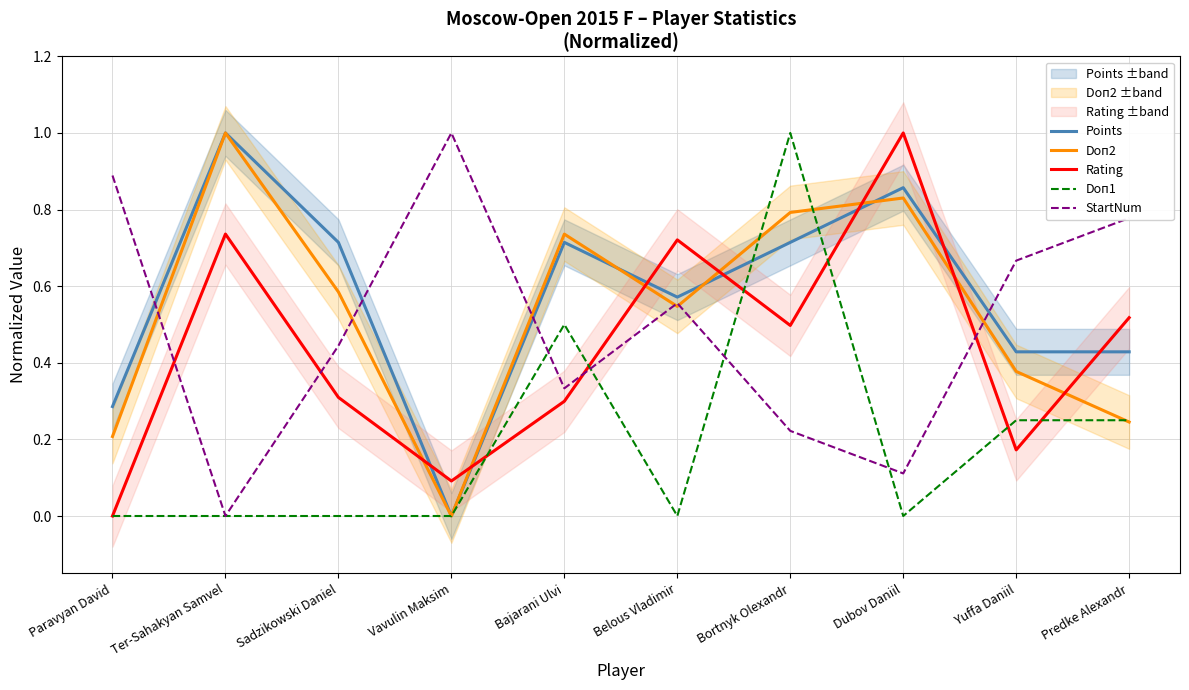

How many times do Doп2 and Doп1 cross each other?

3